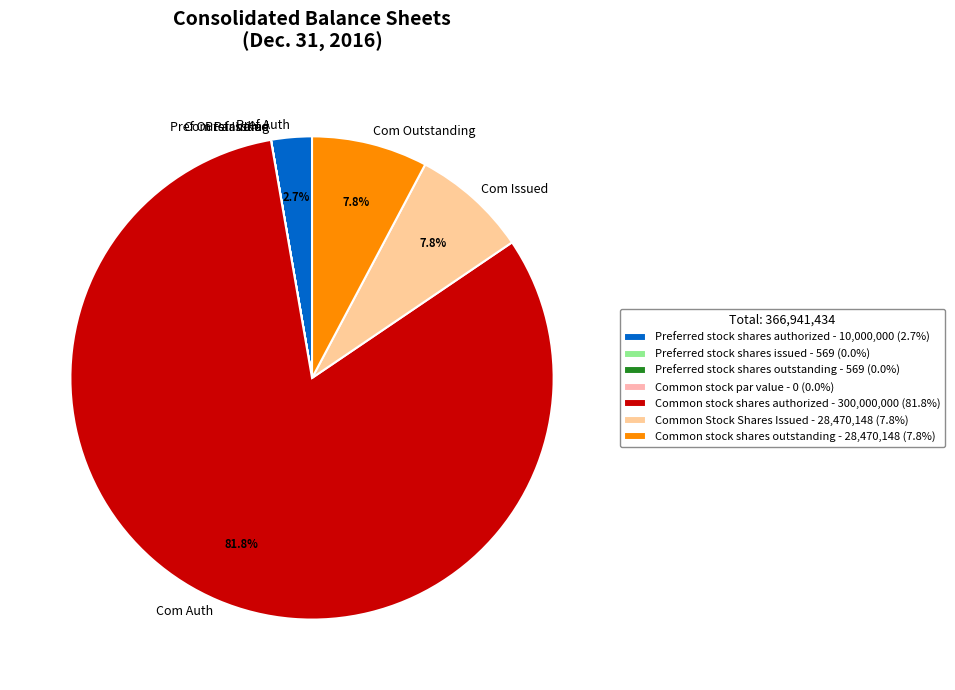

What percentage is NOT represented by Pref Auth?

97.3%